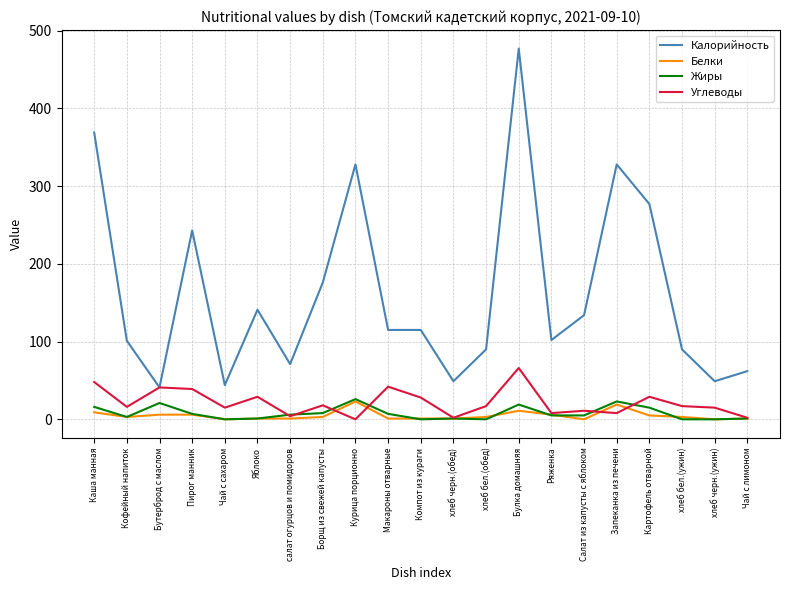

True or false: Жиры and Калорийность intersect in this chart.

False